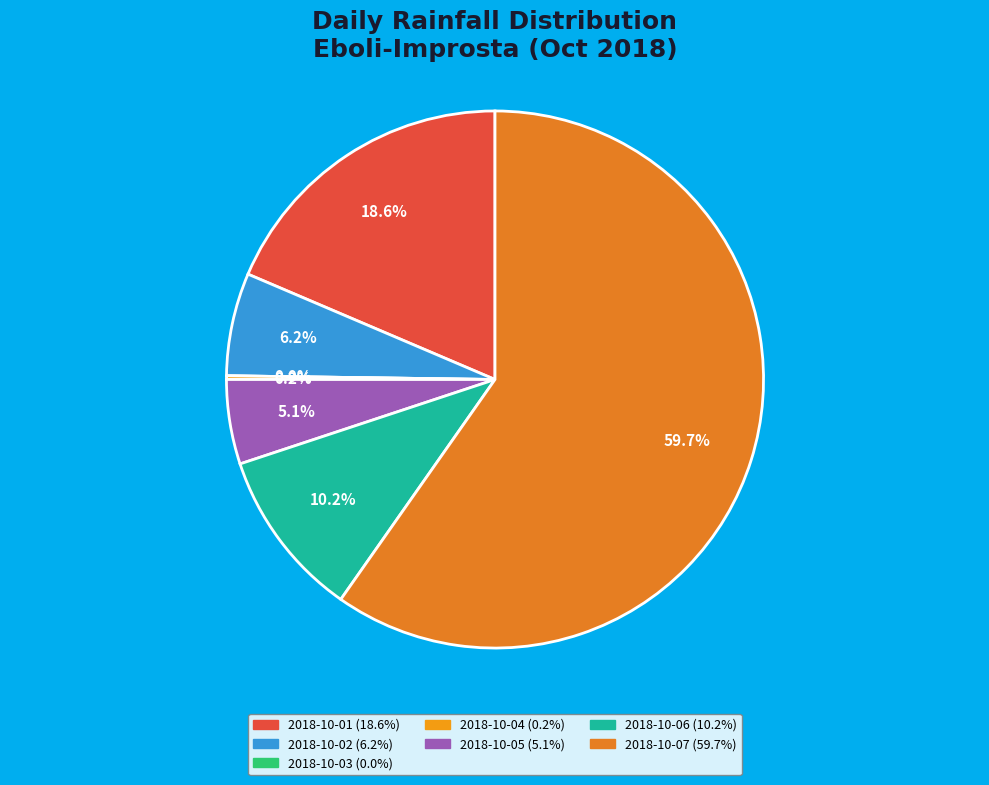

Is there any slice that represents more than half of the pie?

Yes